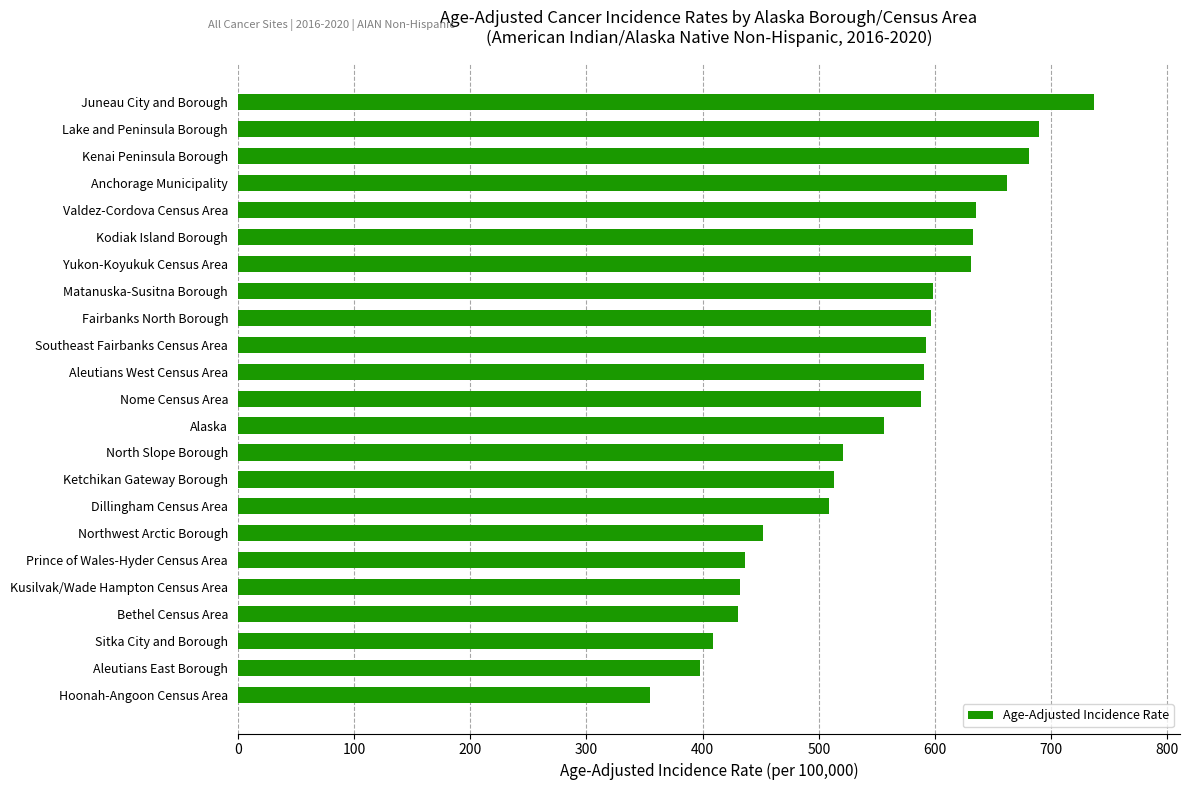

What is the difference between the maximum and minimum values?

382.4